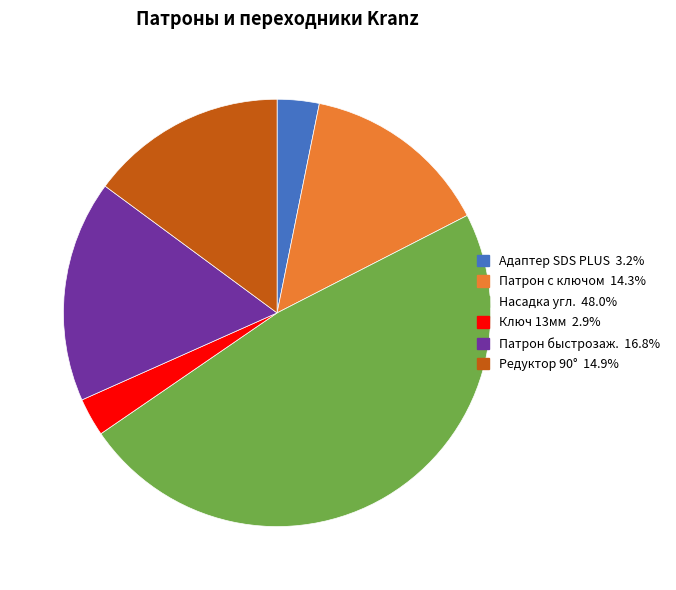

How many slices are in this pie chart?

6